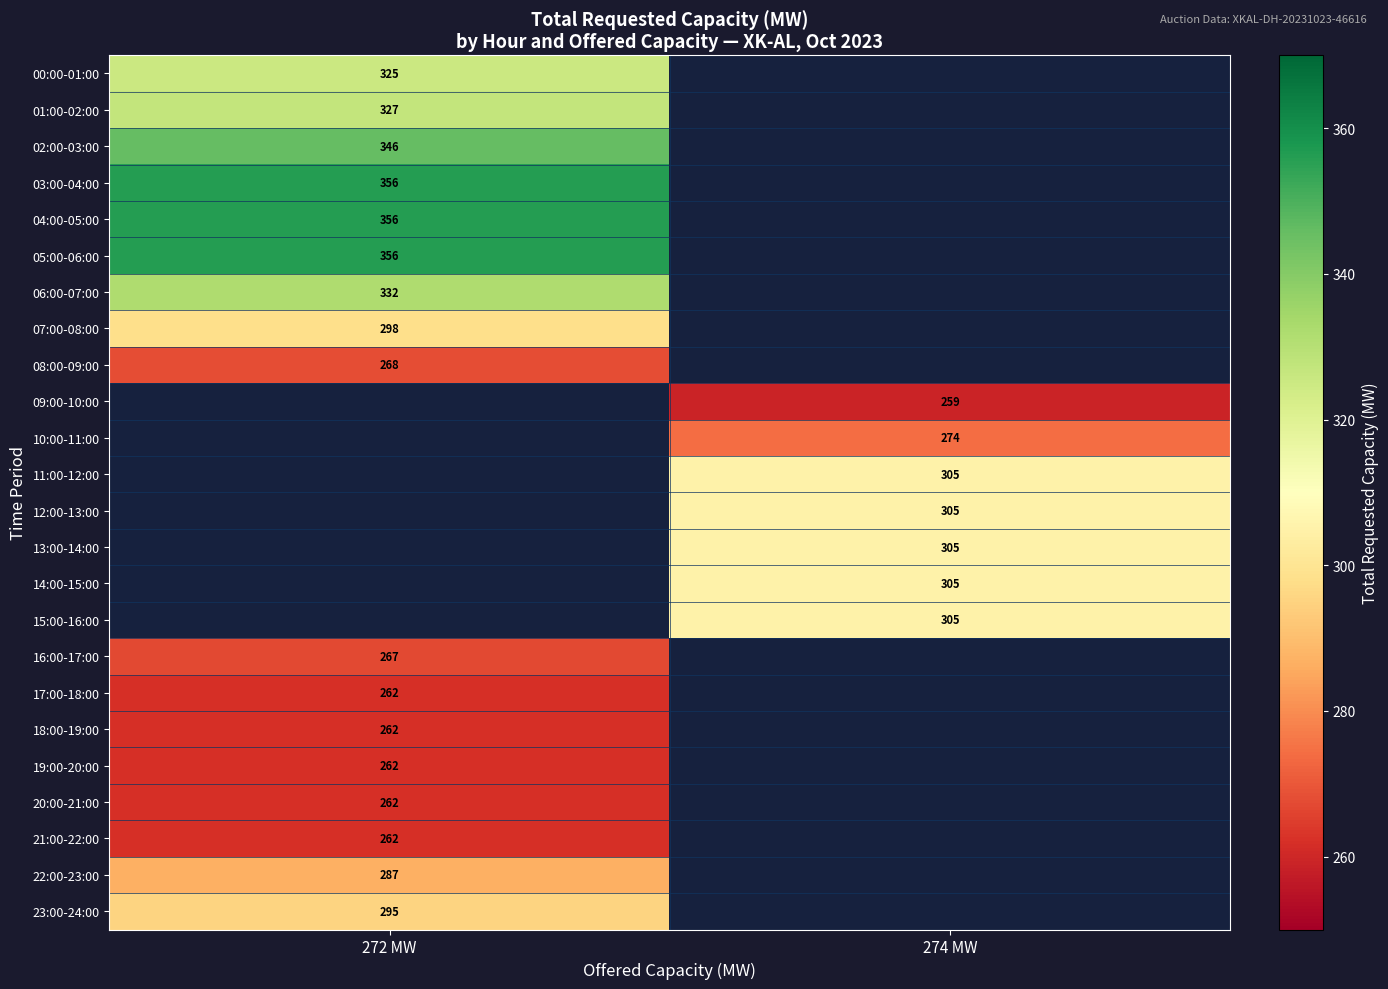

The value of 14:00-15:00 at 274 MW is 155. True or false?

False